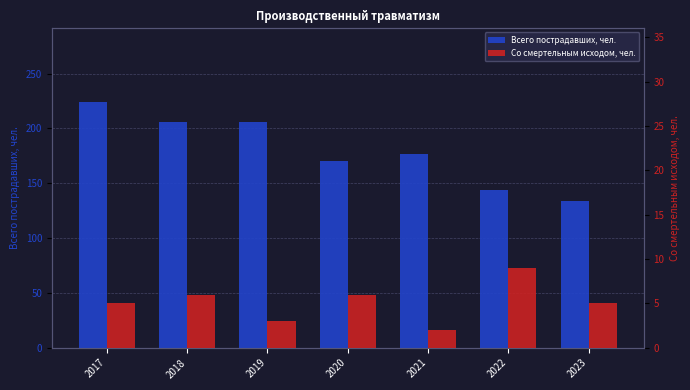

How many distinct data groups are displayed?

2